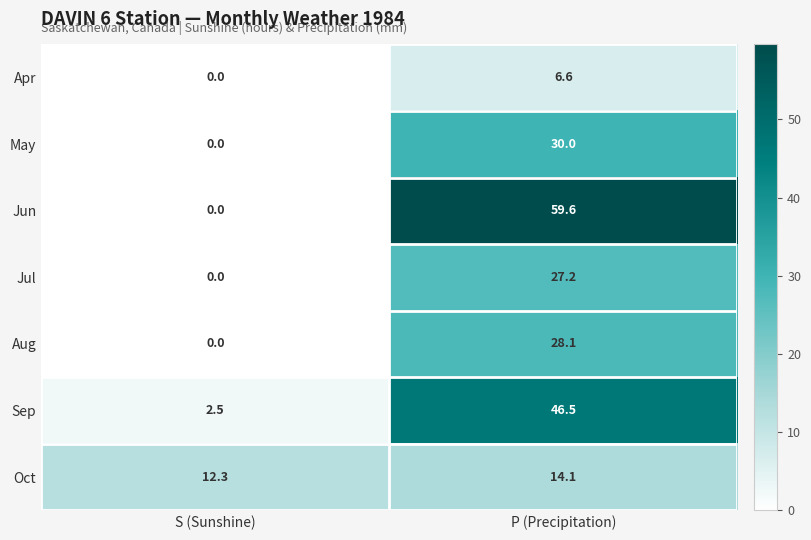

Which series has the largest total across all categories?

Jun